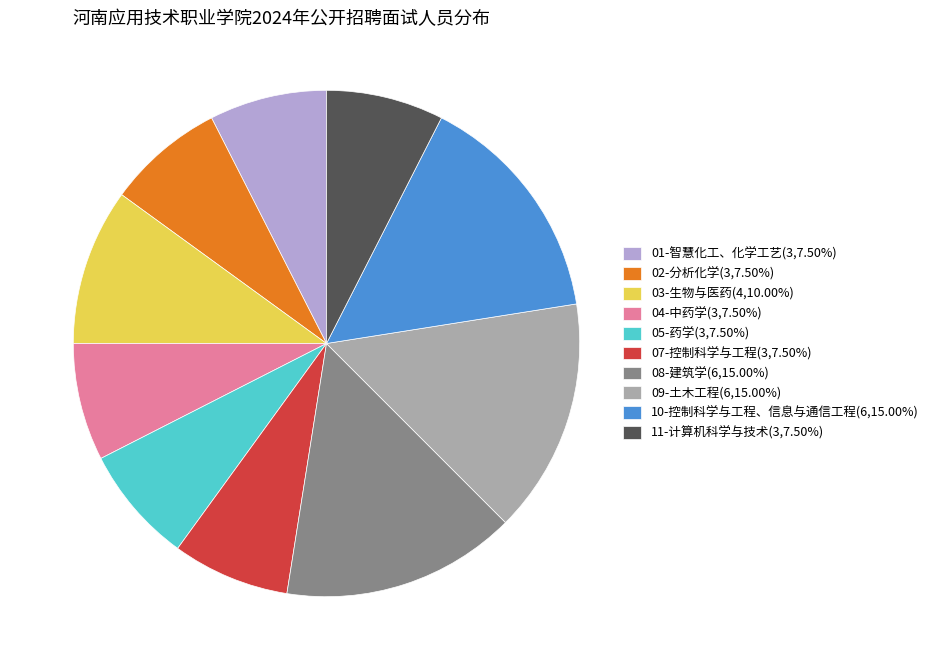

Combined, do 11-计算机科学与技术 and 09-土木工程 account for over 50%?

No